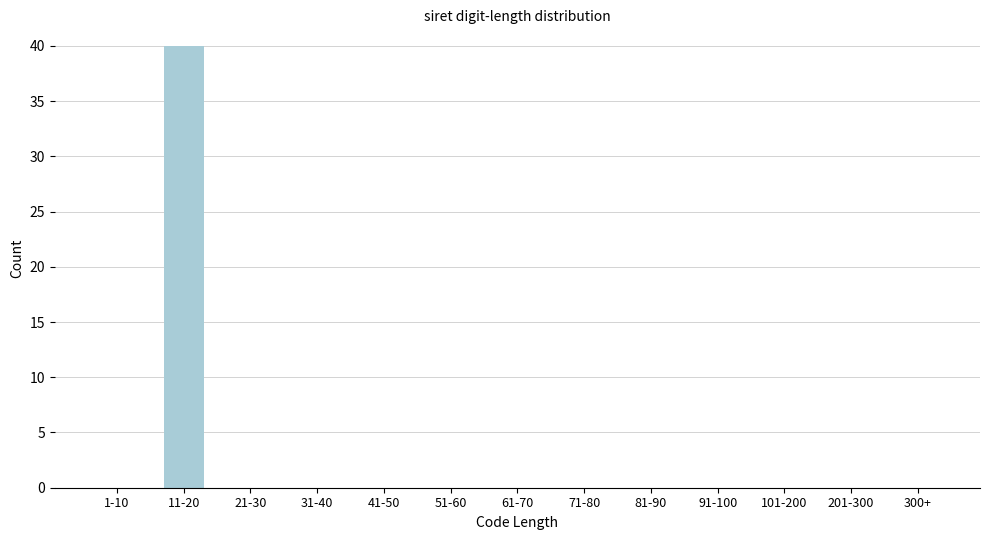

Reading left to right, what are all the values shown in this chart?

1-10=0	11-20=40	21-30=0	31-40=0	41-50=0	51-60=0	61-70=0	71-80=0	81-90=0	91-100=0	101-200=0	201-300=0	300+=0